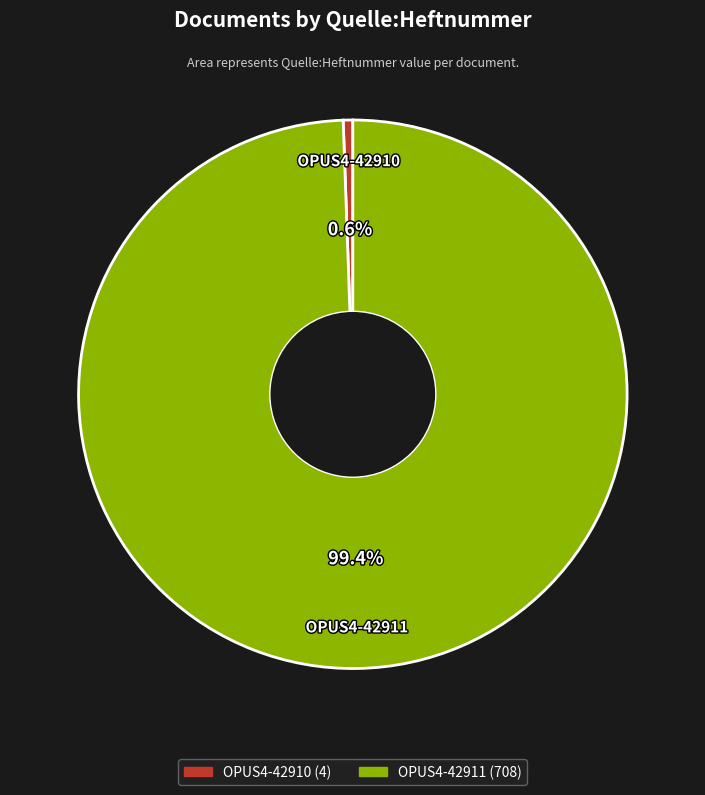

Does OPUS4-42911 represent more than half of the total?

Yes